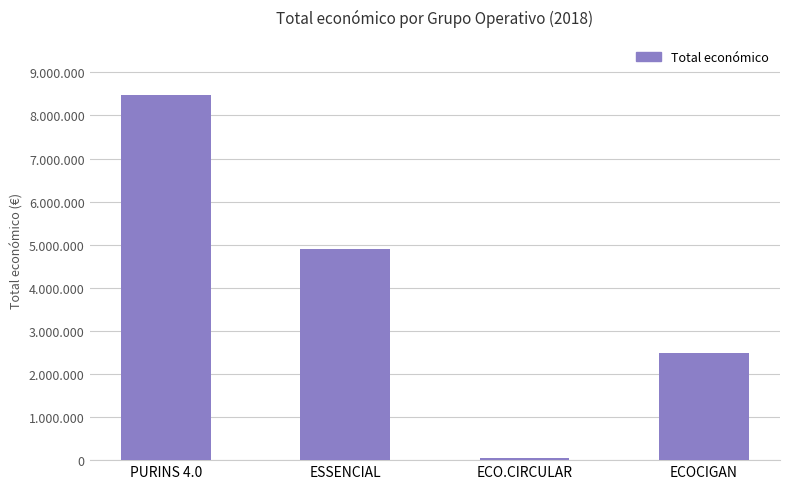

Rank the categories by value from lowest to highest.

ECO.CIRCULAR, ECOCIGAN, ESSENCIAL, PURINS 4.0